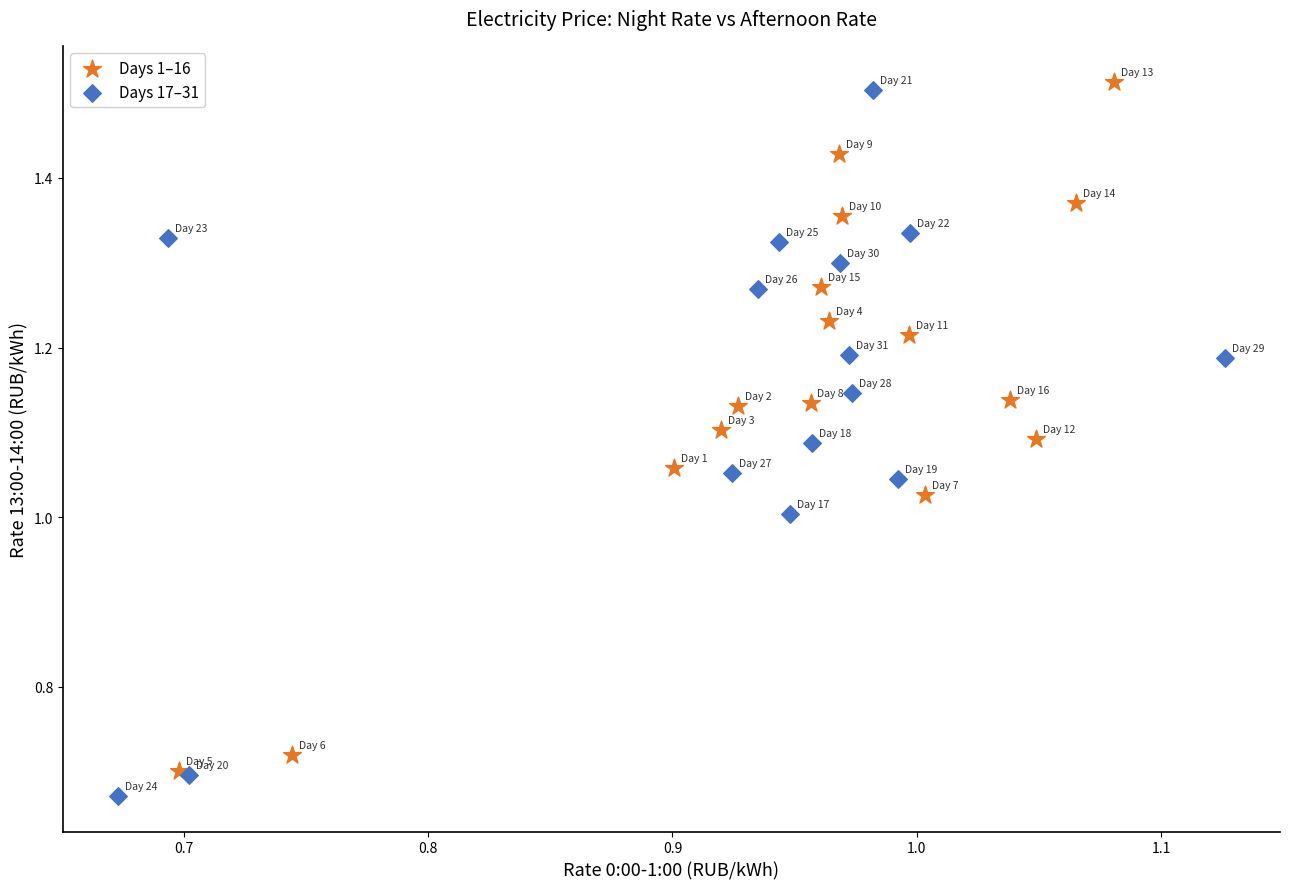

What are all the series names shown in the legend?

Days 1–16, Days 17–31